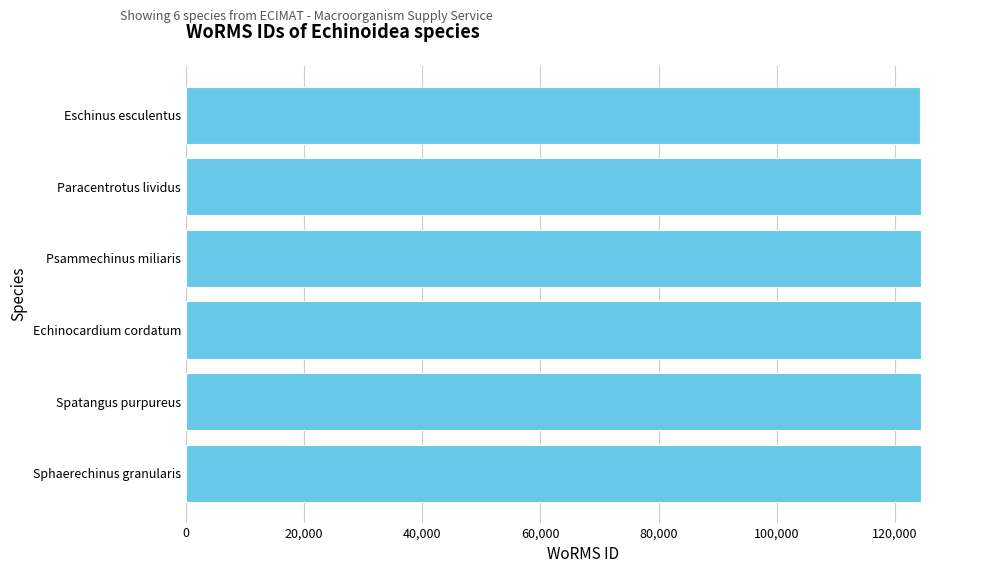

The value at Eschinus esculentus is 207258. True or false?

False